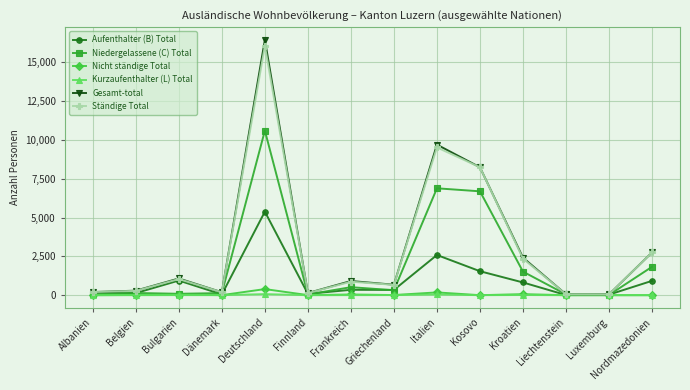

What is the label of the 11th point from the right?

Dänemark